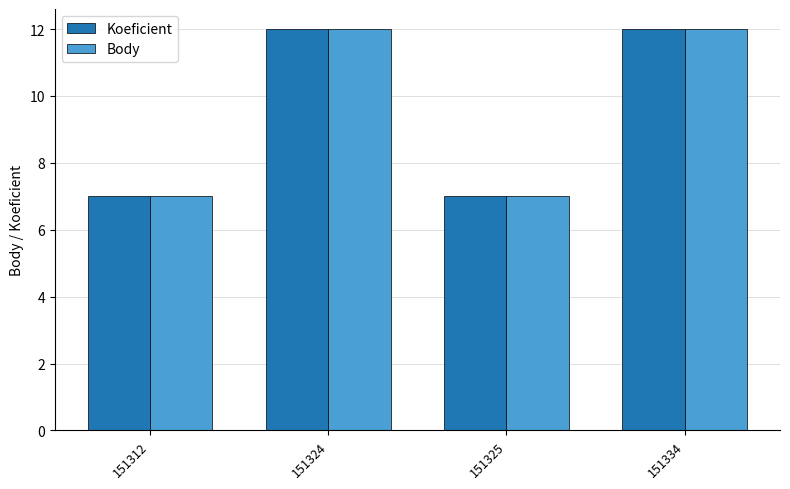

What is the sum of the Body values at 151312 and 151325?

14